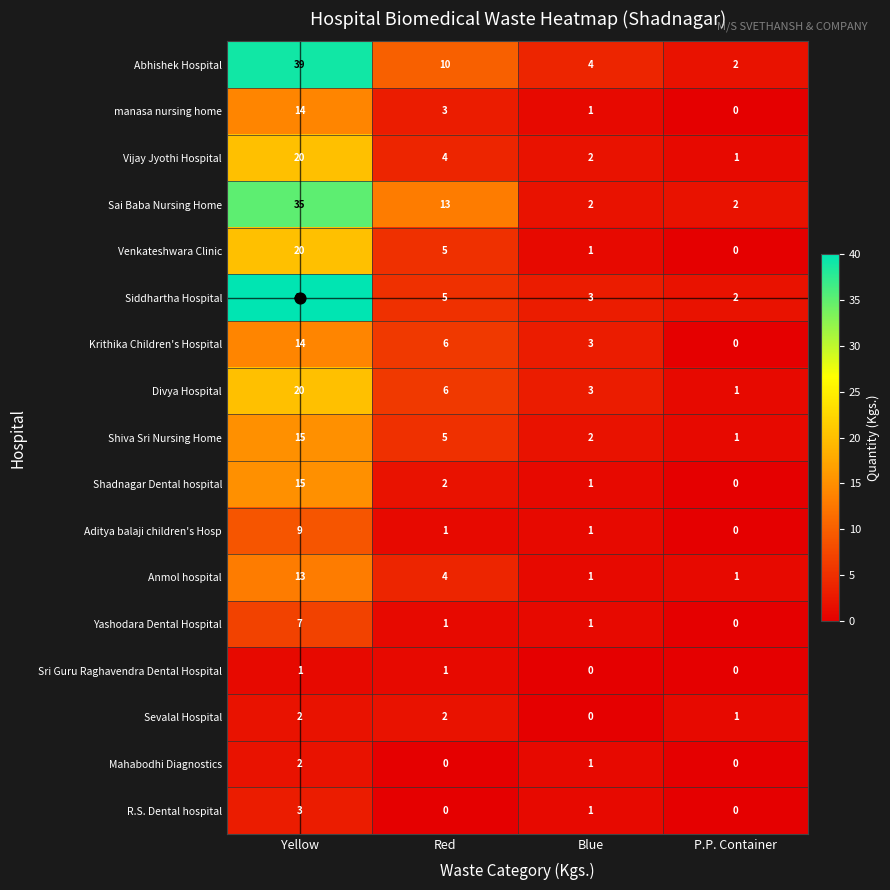

What is the greatest value displayed?

40